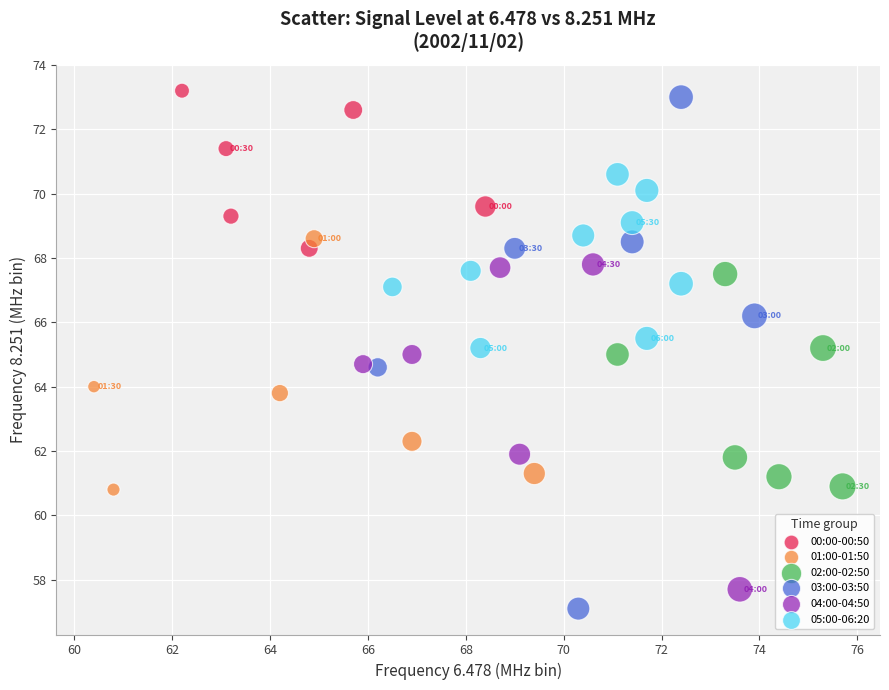

Which series has the largest Y range (max minus min)?

03:00-03:50